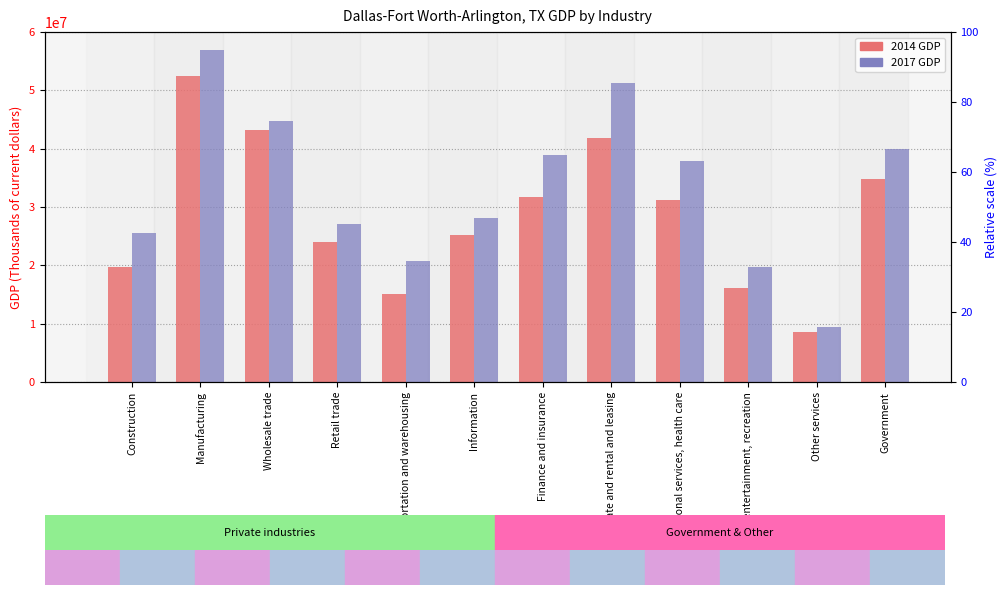

Reading left to right, extract all data points from this chart.

2014: Construction=19647817	Manufacturing=52478180	Wholesale trade=43242620	Retail trade=24023539	Transportation and warehousing=15016854	Information=25143574	Finance and insurance=31765384	Real estate and rental and leasing=41865893	Educational services, health care=31204811	Arts, entertainment, recreation=16045678	Other services=8556672	Government=34836102
2017: Construction=25537772	Manufacturing=56834028	Wholesale trade=44687541	Retail trade=27059102	Transportation and warehousing=20825406	Information=28179408	Finance and insurance=38896447	Real estate and rental and leasing=51289514	Educational services, health care=37851396	Arts, entertainment, recreation=19663521	Other services=9473291	Government=40005469